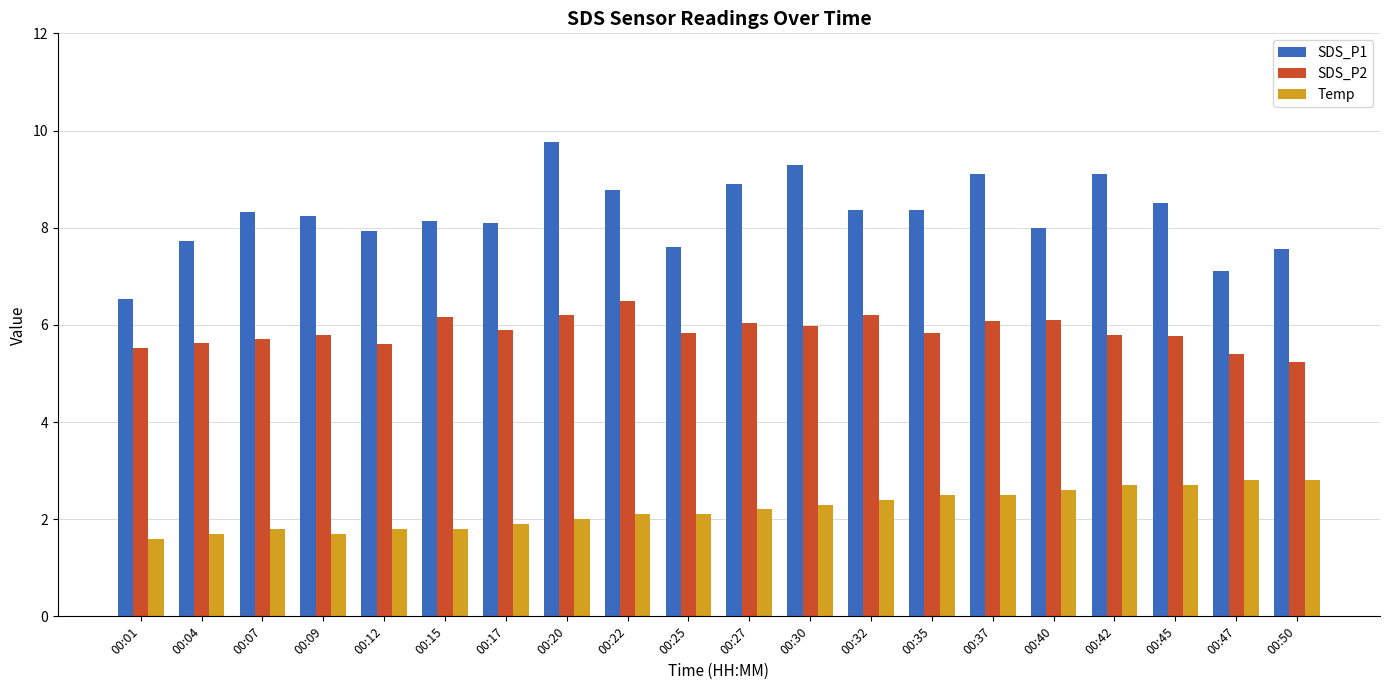

What is the value of the SDS_P1 bar at the 5th from the left?

7.9